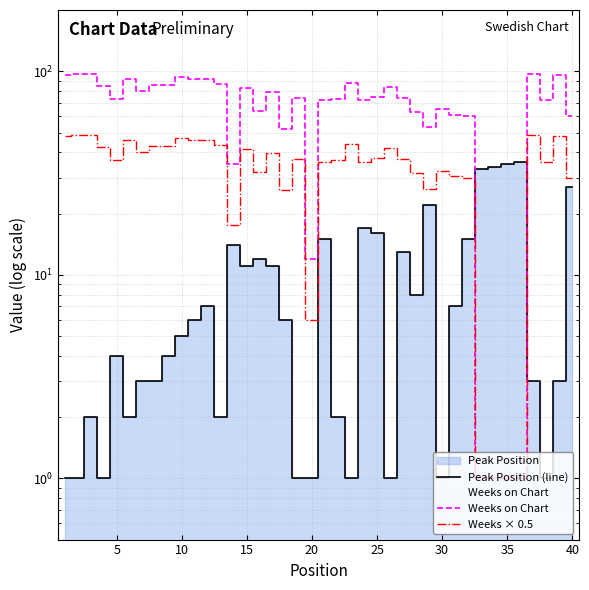

The value of Weeks × 0.5 at 20 is 9.6. True or false?

False